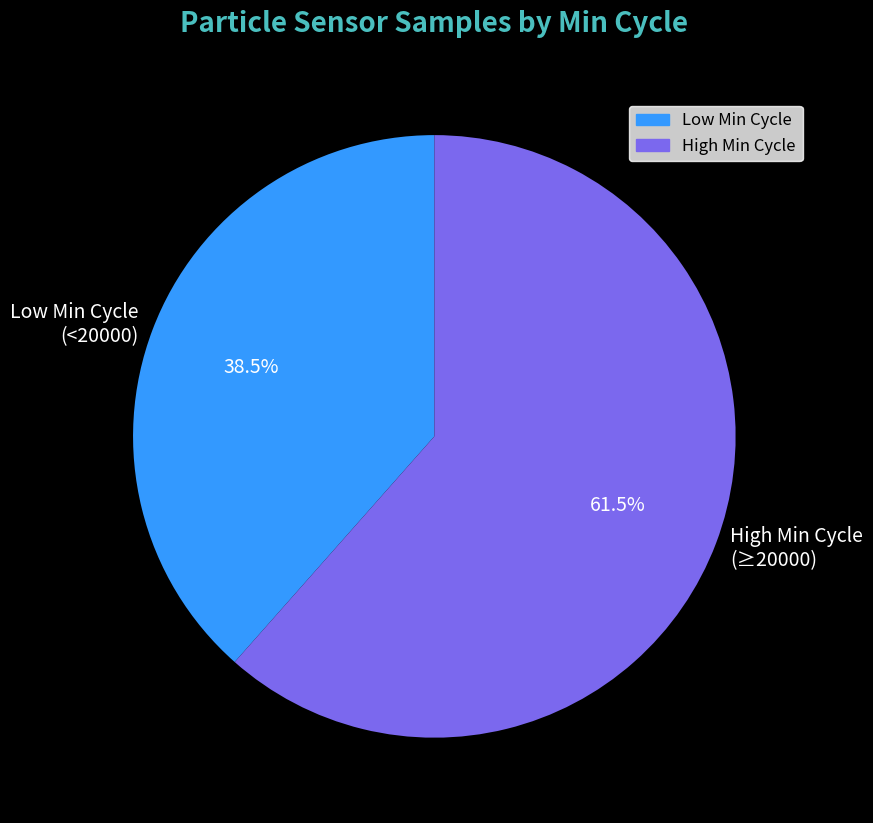

Does any single category account for the majority?

Yes